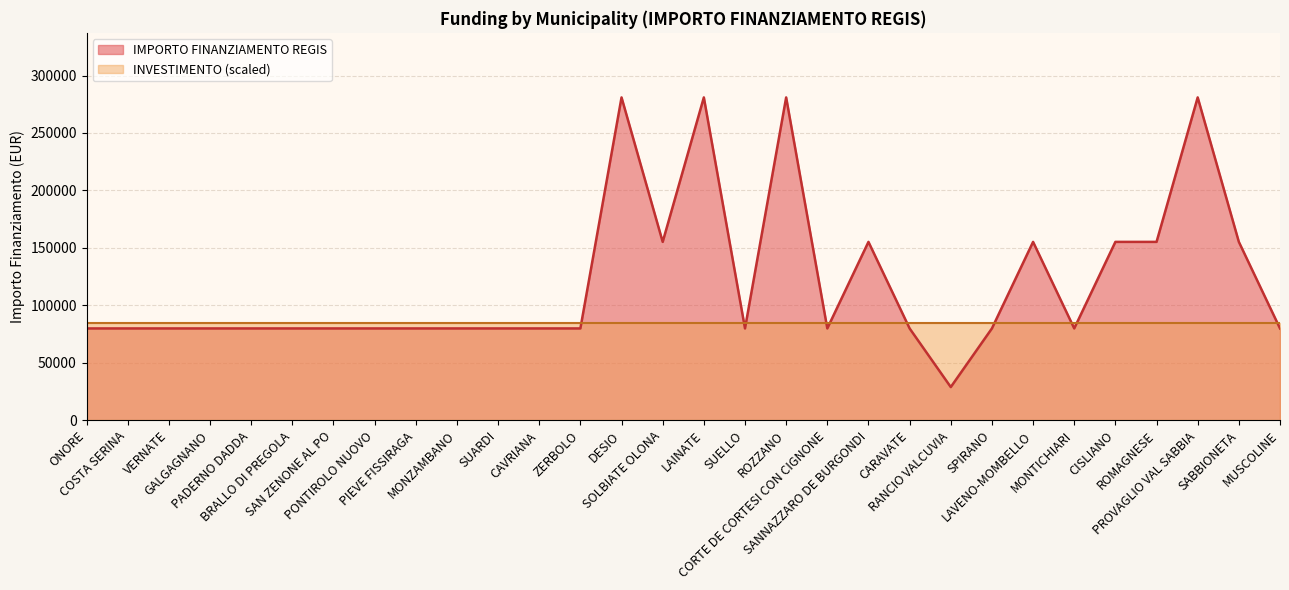

Count the number of values greater than 79922.

10